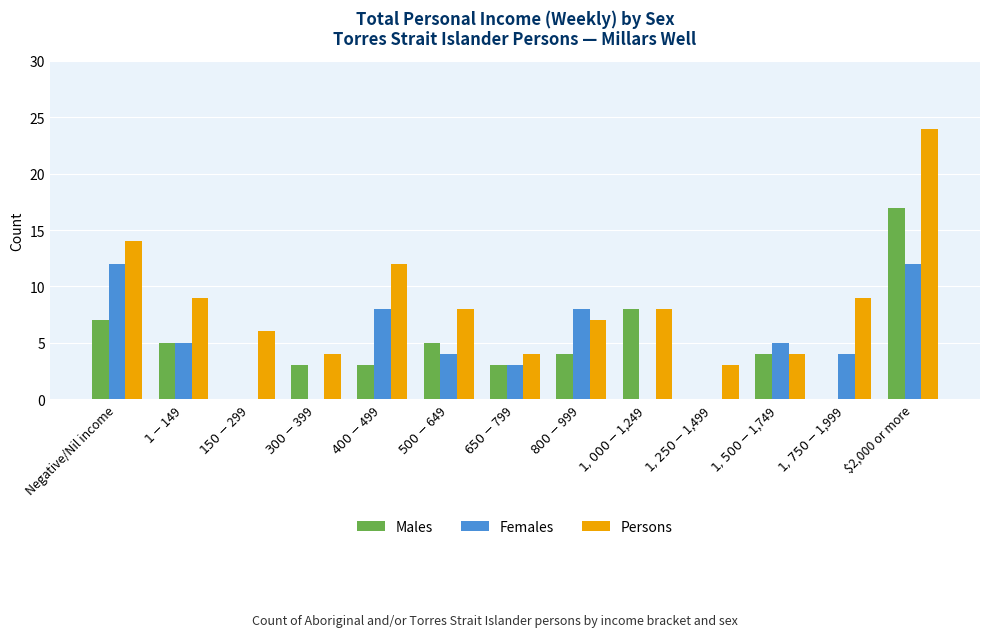

Is it true that Females equals 0 at $300-$399?

True